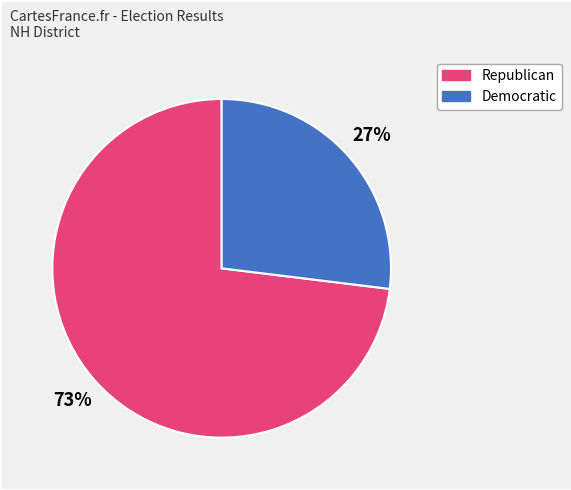

To the nearest percent, what is the difference between the largest and smallest slice percentages?

46%